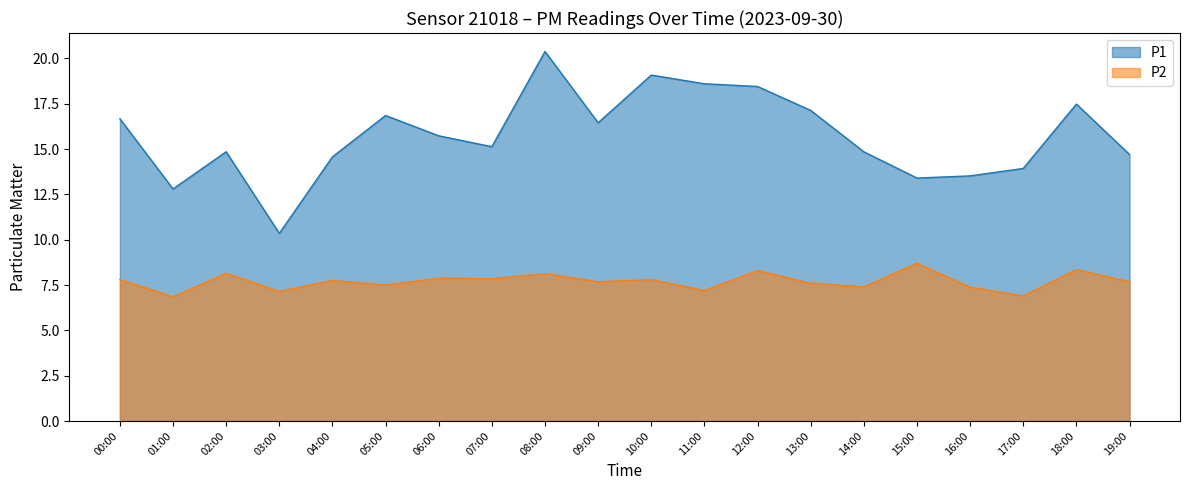

What is the total value across all series at 01:00?

19.6